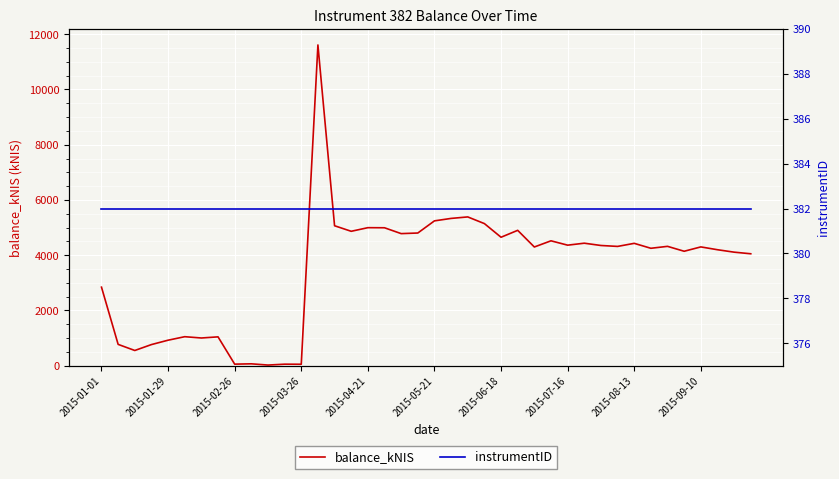

What is the lowest value of the instrumentID series?

382.0